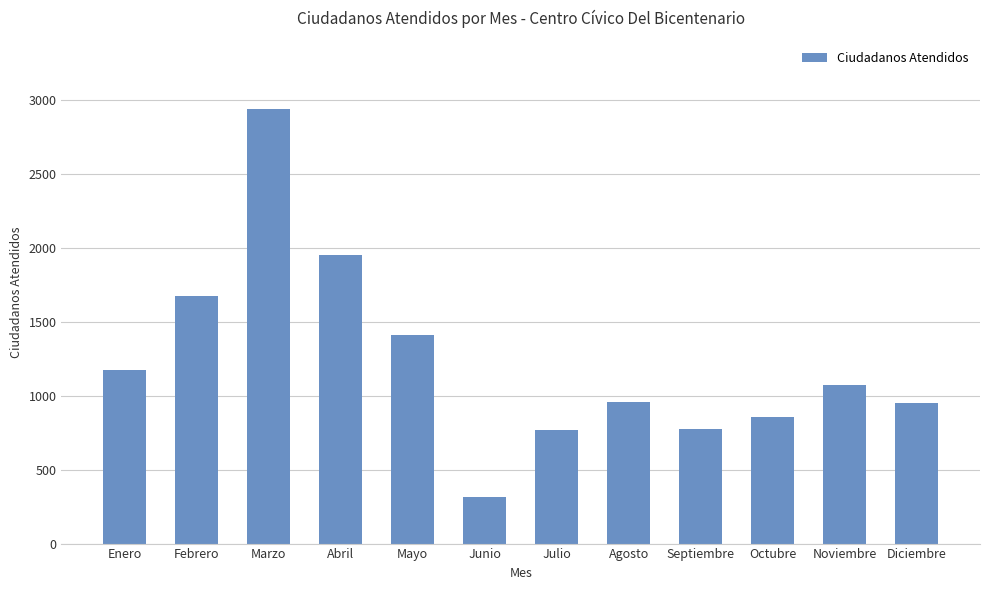

The value at Febrero is 1673. True or false?

True